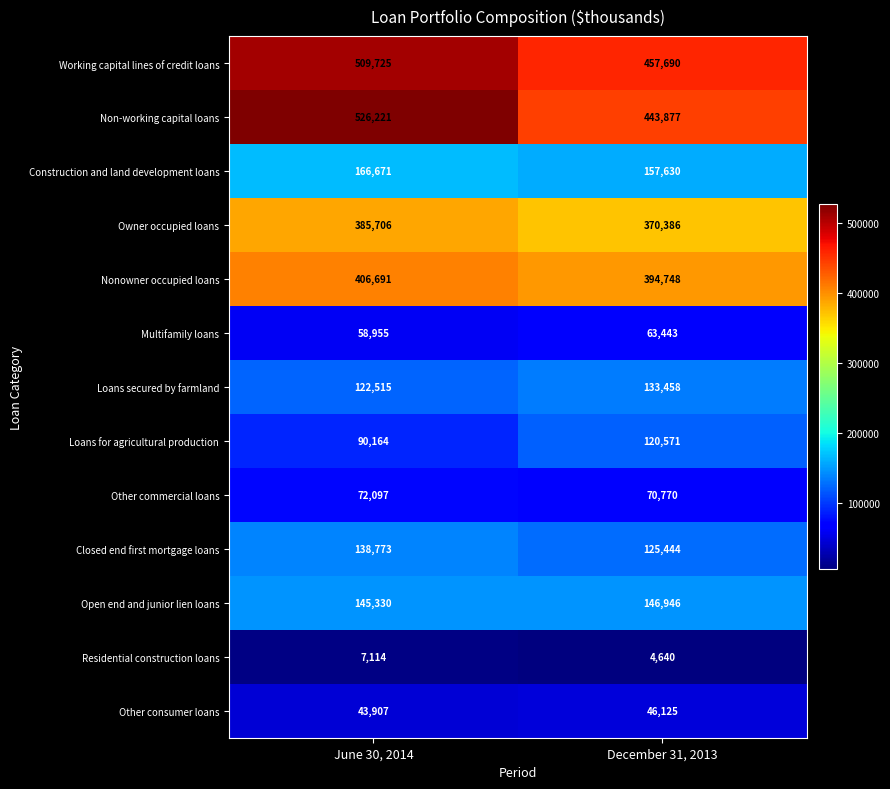

Which series has the largest total across all categories?

Non-working capital loans